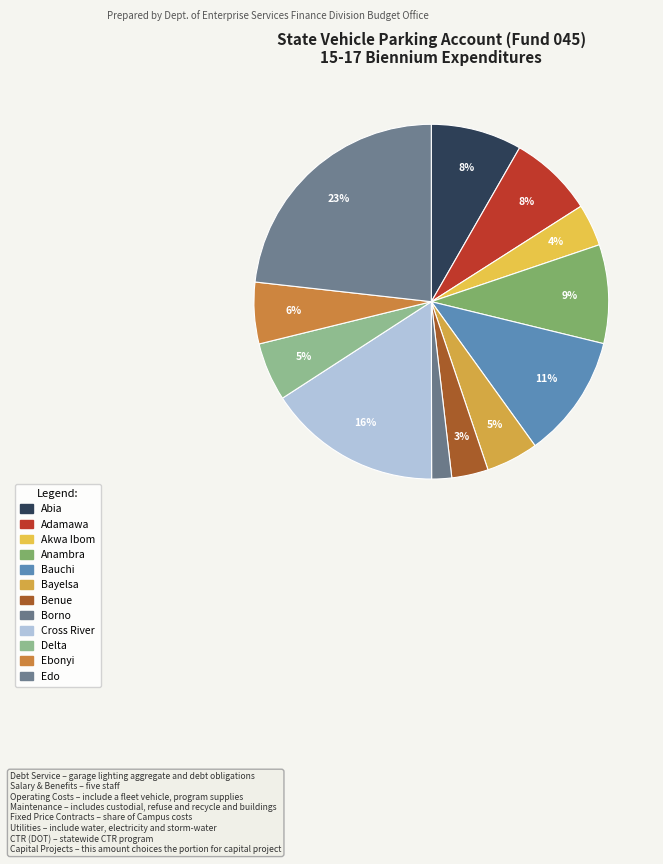

Which category has the smallest portion of the pie?

Borno